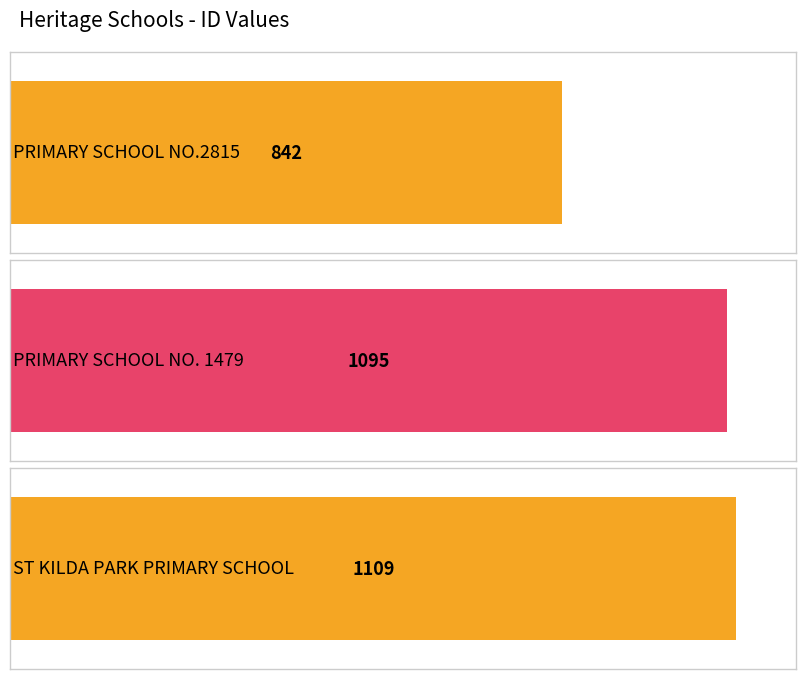

What is the value of the 3rd bar from the left?

1109